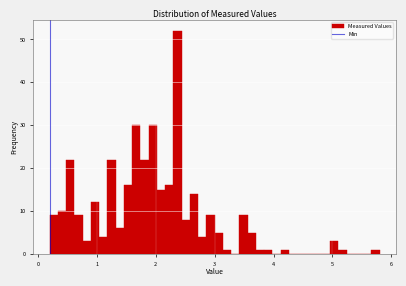

Around what value on the x-axis is the tallest bar? Give the approximate position of its centre, as read against the axis.

2.4